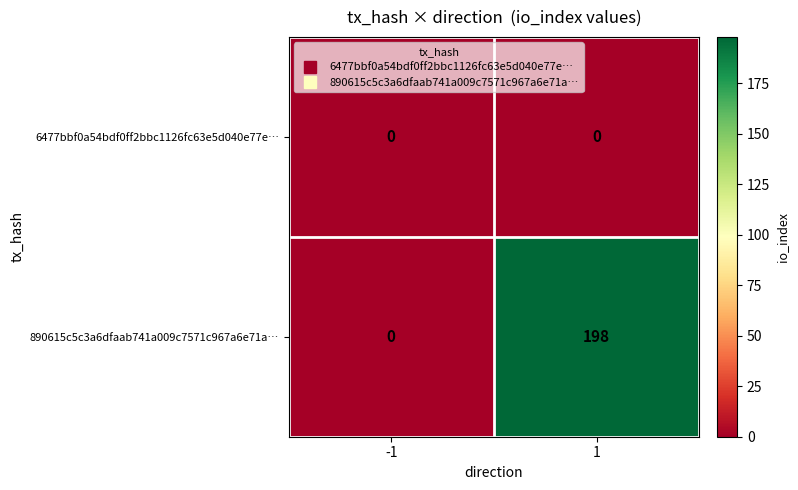

Which series has the largest range (max minus min)?

890615c5c3a6dfaab741a009c7571c967a6e71a…